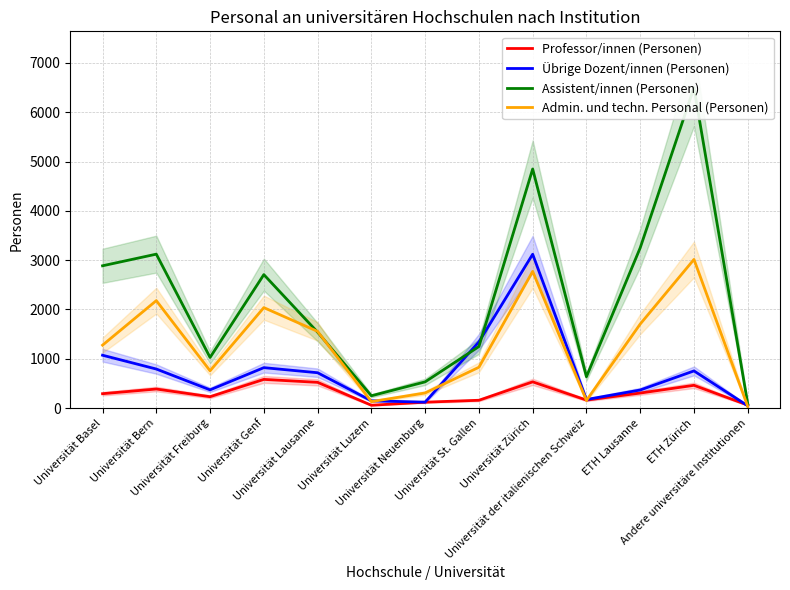

Where do Professor/innen (Personen) and Übrige Dozent/innen (Personen) first cross each other?

ETH Zürich and Andere universitäre Institutionen